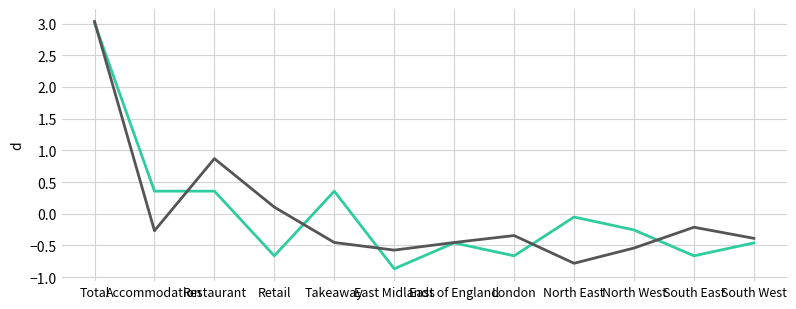

What is the smallest value displayed?

-0.9